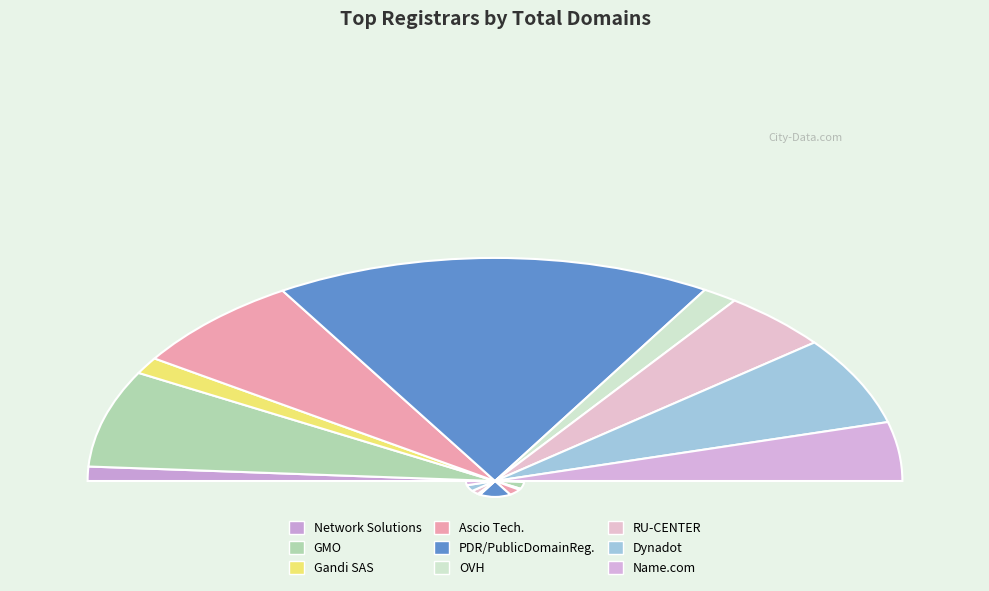

True or false: PDR Ltd. d/b/a PublicDomainRegistry.com accounts for 28% of the total.

False